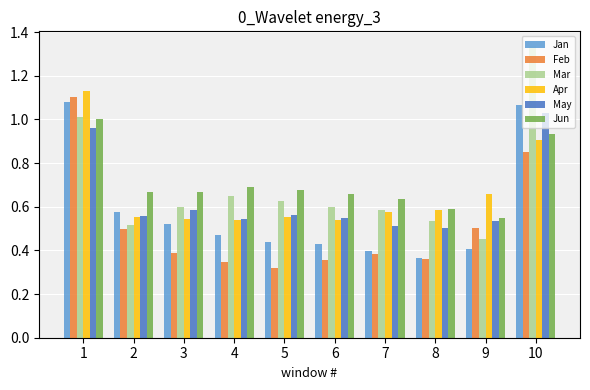

Which series has the largest range (max minus min)?

Mar